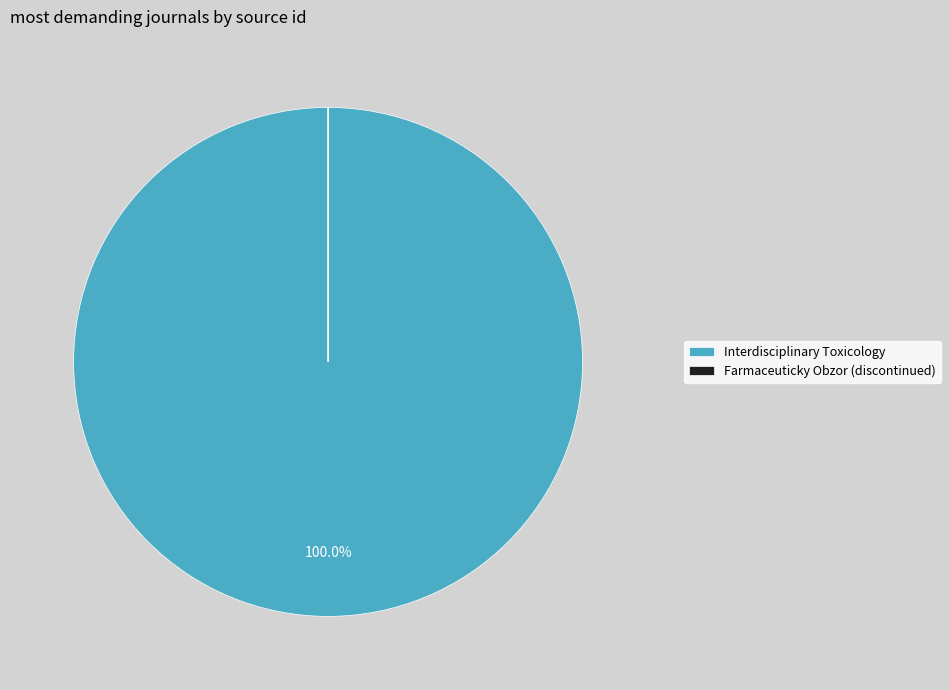

Which slice is the largest?

Interdisciplinary Toxicology